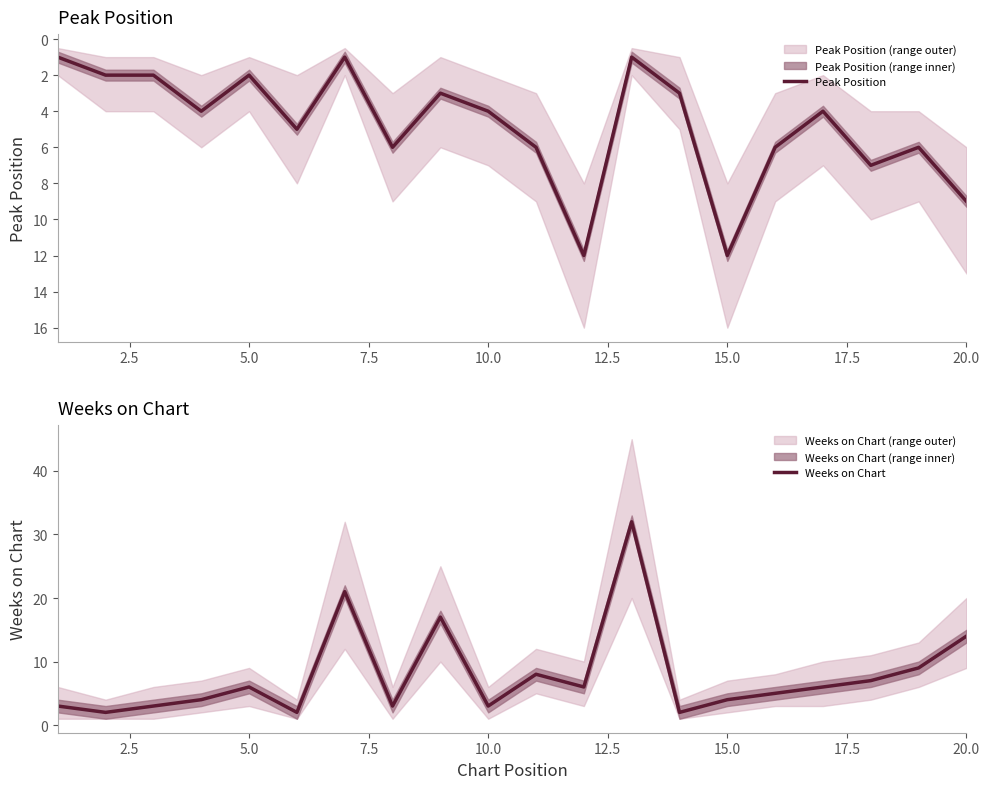

What is the highest value of the Weeks on Chart series?

32